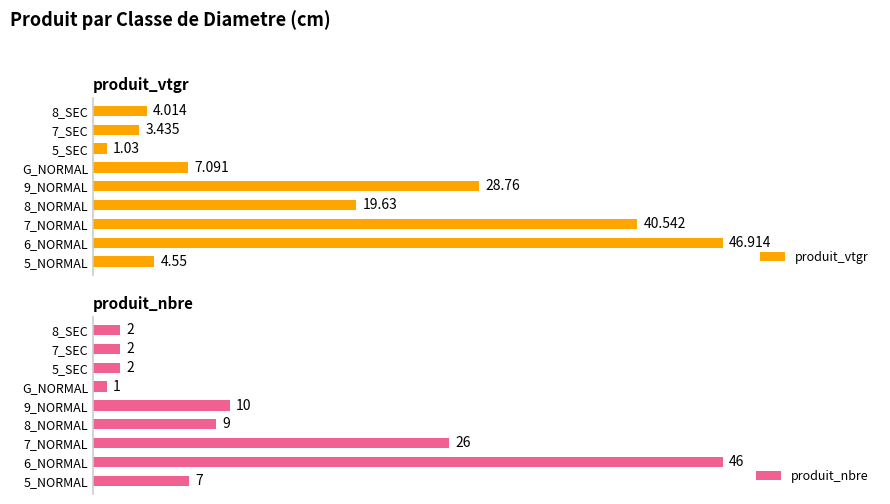

What are all the series names shown in the legend?

produit_vtgr, produit_nbre